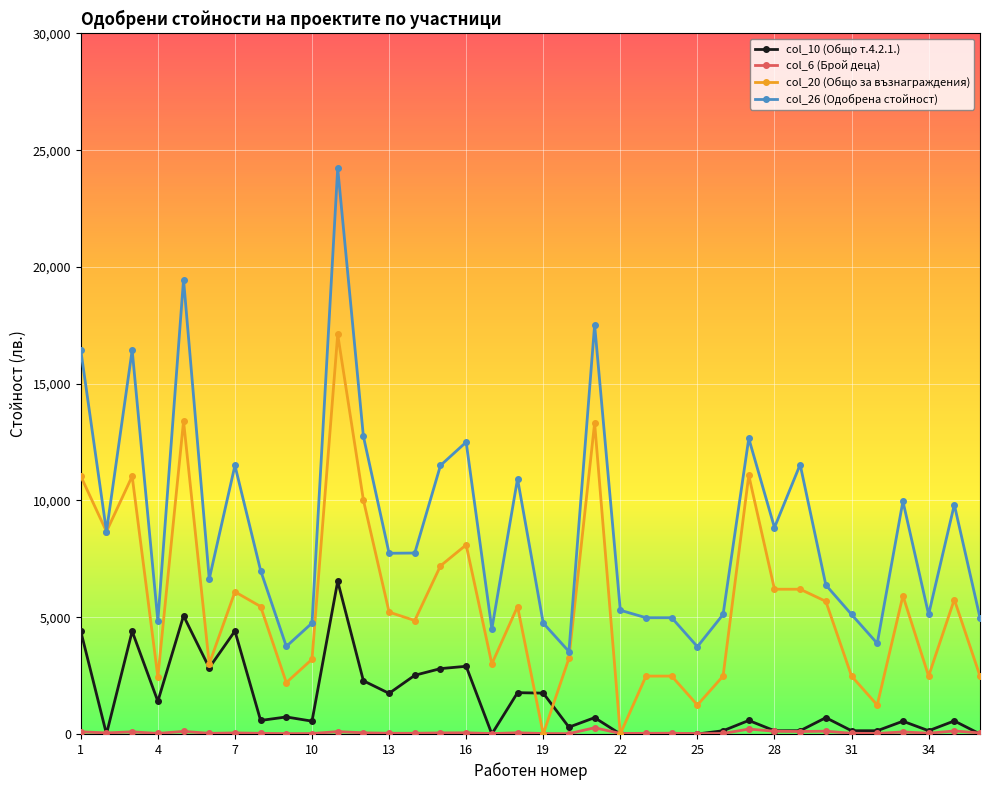

Which series has the widest spread of values?

col_26 (Одобрена стойност)